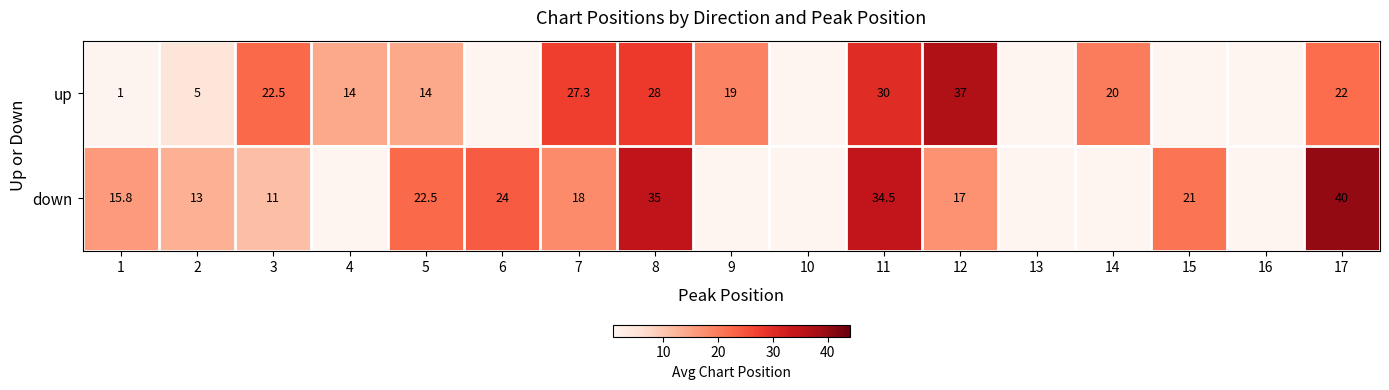

Is the value of down at 15 greater than the value of up at 2?

Yes